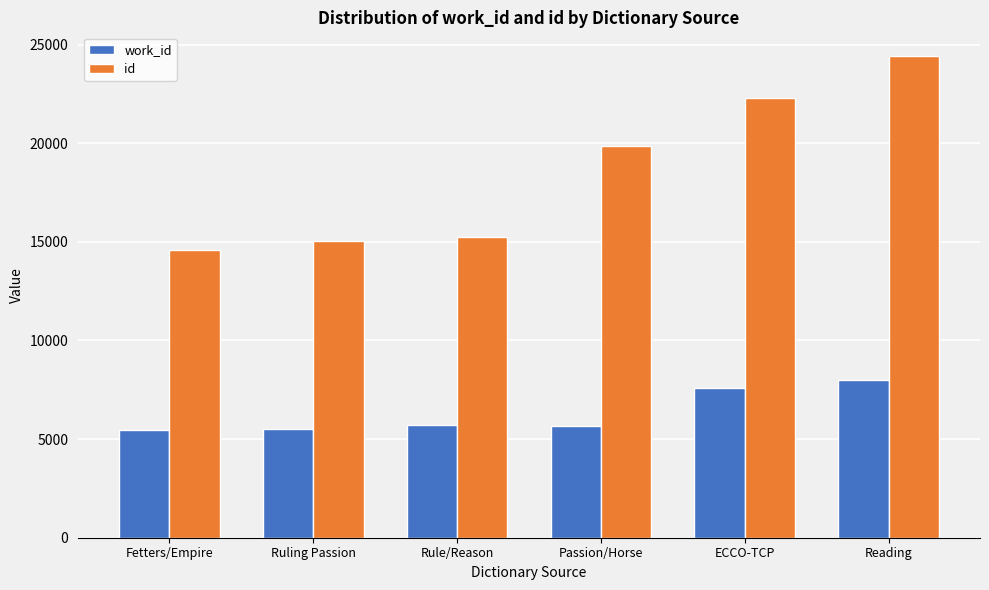

At which category is the sum across all series the highest?

Reading